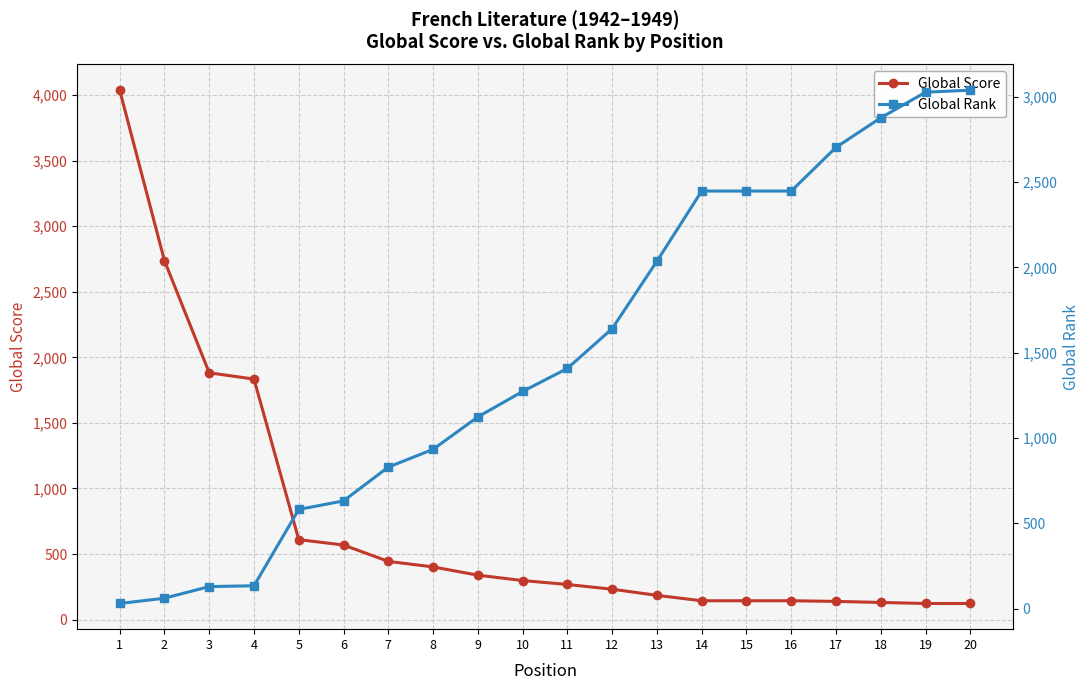

Reading right to left, transcribe all the data shown in this chart.

Global Score: 20=123	19=123	18=131	17=139	16=144	15=144	14=144	13=185	12=232	11=268	10=298	9=339	8=402	7=444	6=569	5=610	4=1834	3=1882	2=2737	1=4037
Global Rank: 20=3038	19=3026	18=2876	17=2703	16=2447	15=2447	14=2447	13=2036	12=1641	11=1408	10=1273	9=1124	8=934	7=830	6=632	5=582	4=135	3=130	2=62	1=31